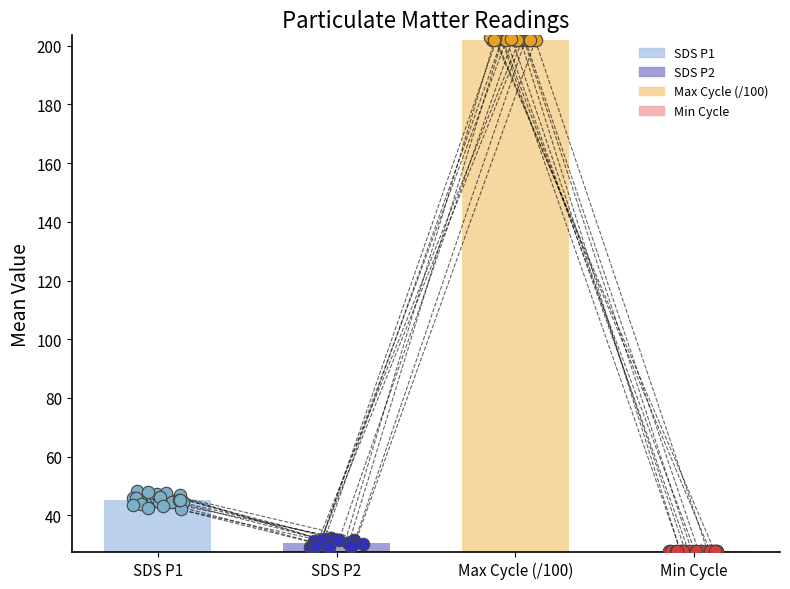

Which series has the largest Y range (max minus min)?

SDS_P1